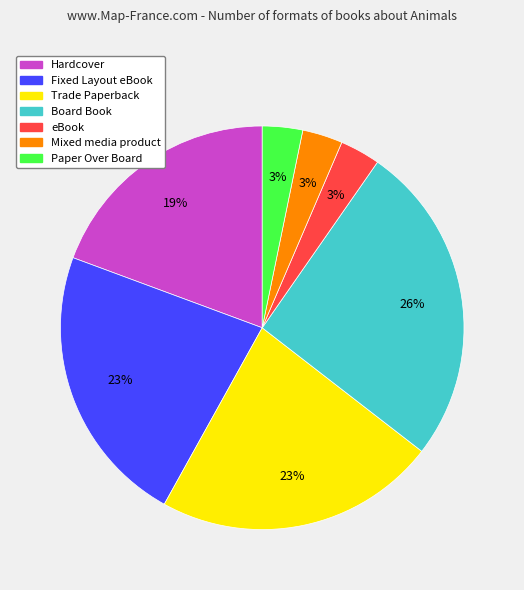

To the nearest percent, what is the difference between the Mixed media product and Hardcover slice percentages?

16%